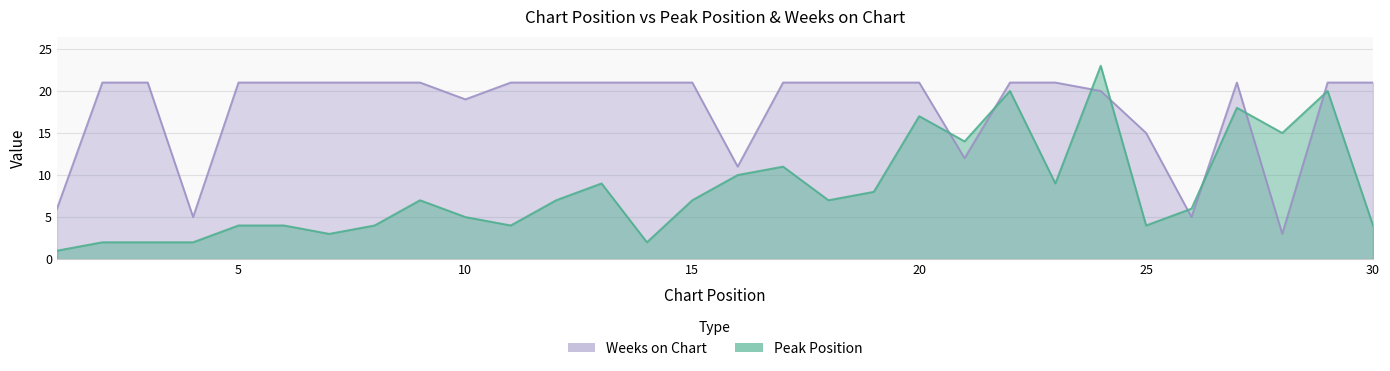

Is the value of Weeks on Chart at 3 greater than the value of Peak Position at 12?

Yes